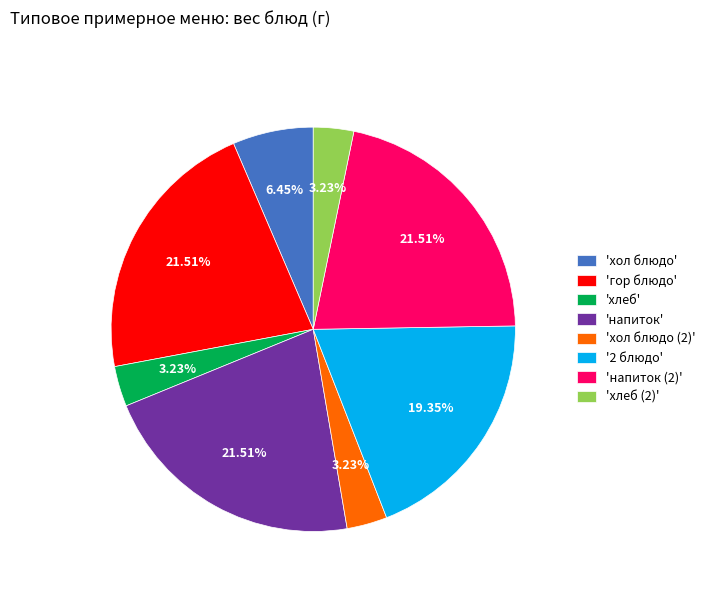

Approximately how many times larger is the value at 'напиток (2)' compared to 'напиток'?

1.0